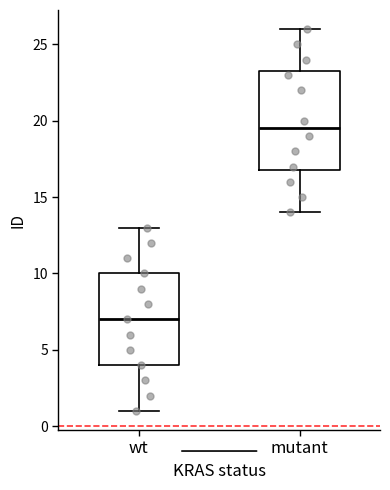

Where is the lower edge of the box for mutant on the y-axis? The values are not printed on the chart, so give them approximately, as read against the axis.

17.0